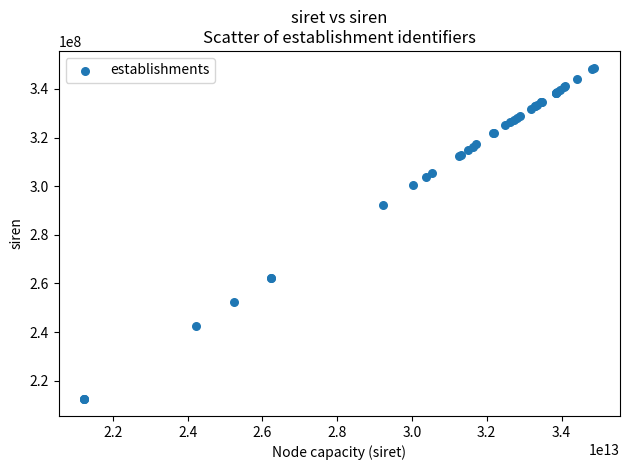

What Y value in the scatter plot is closest to 280567208?

292313202